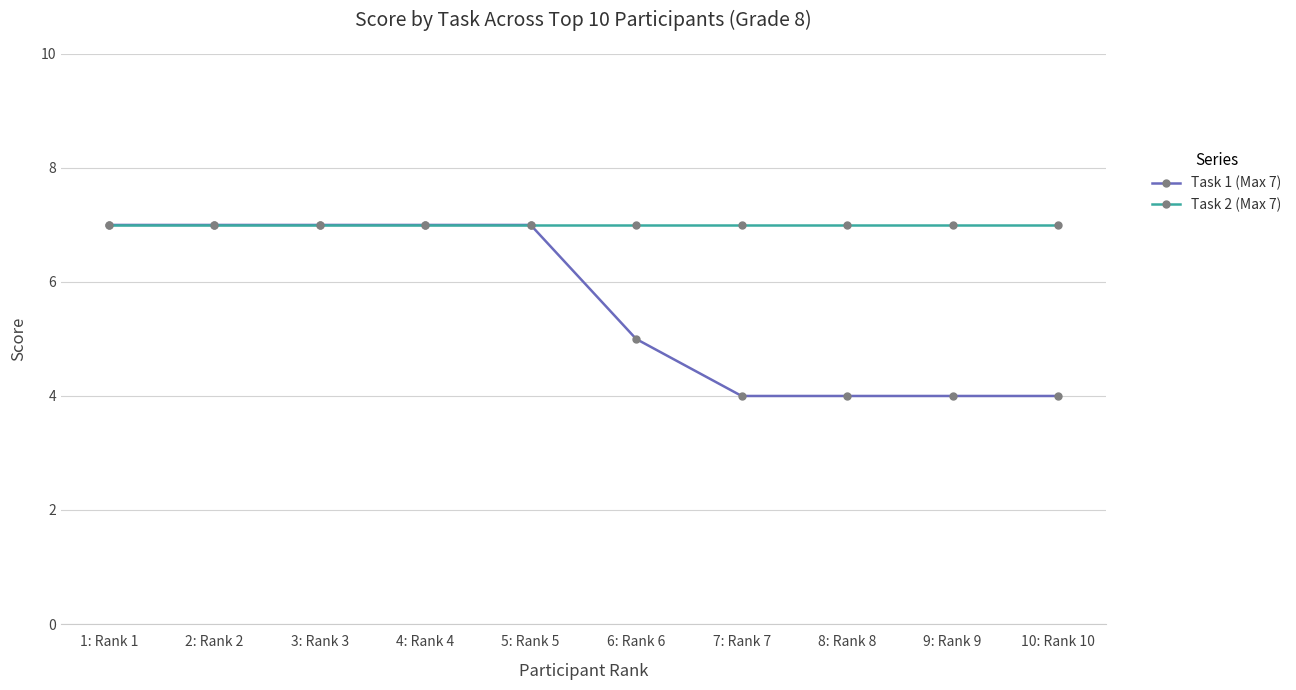

Is it true that Task 2 (Max 7) equals 7 at 9: Rank 9?

True